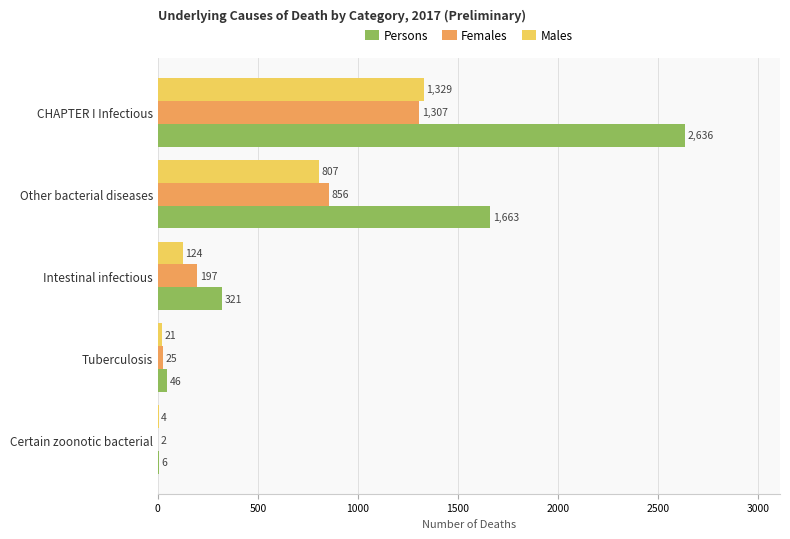

Which series changed the most between CHAPTER I Infectious and Other bacterial diseases?

Persons